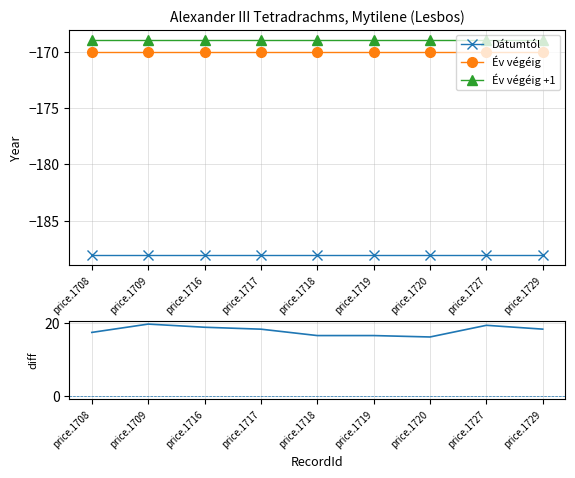

Which series changed the most between price.1718 and price.1719?

residual